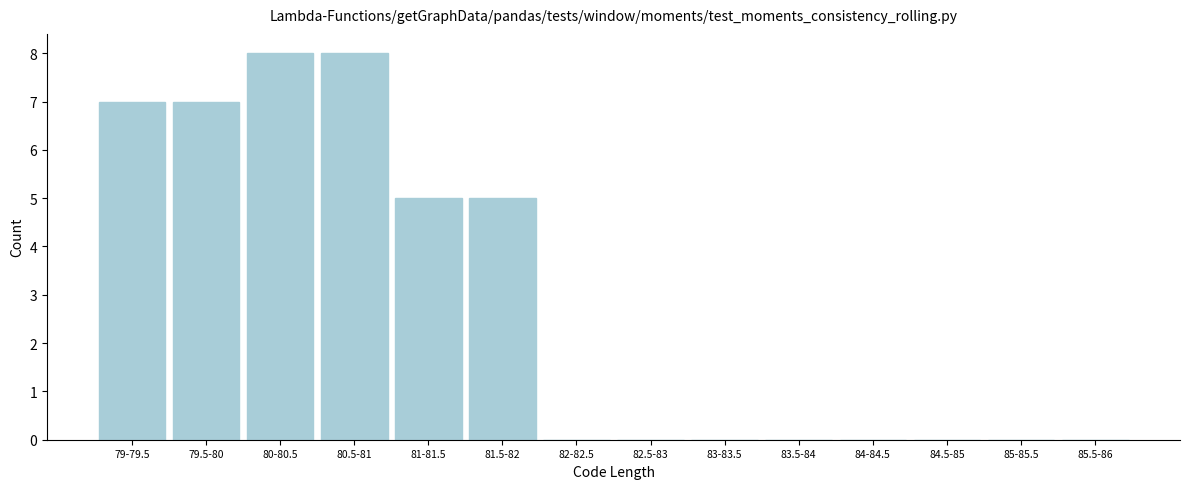

Reading right to left, list all the values displayed in this chart.

85.5-86=0	85-85.5=0	84.5-85=0	84-84.5=0	83.5-84=0	83-83.5=0	82.5-83=0	82-82.5=0	81.5-82=5	81-81.5=5	80.5-81=8	80-80.5=8	79.5-80=7	79-79.5=7